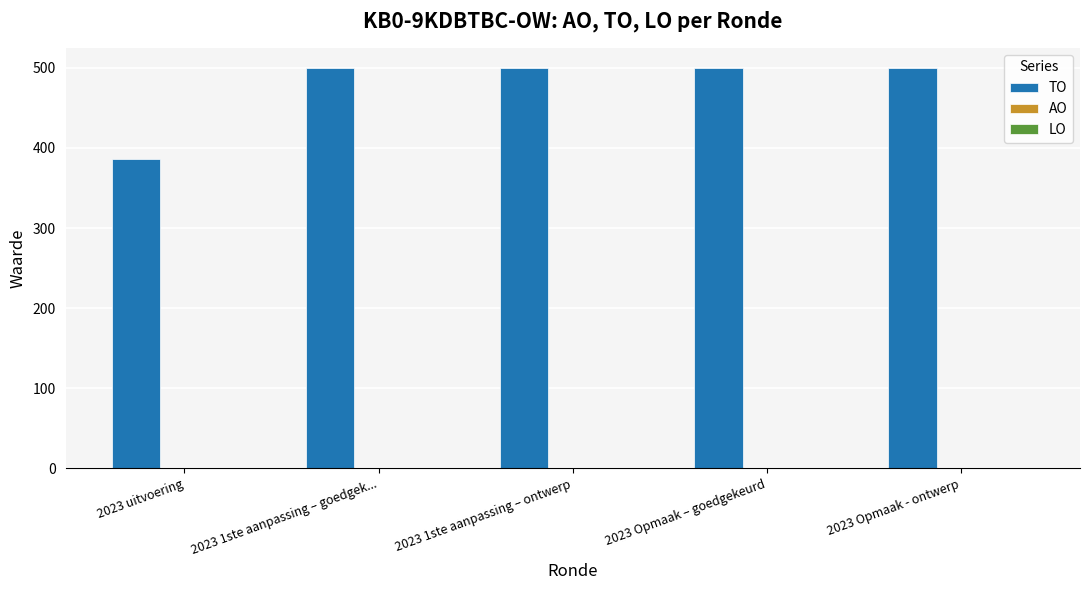

What is the ratio of the value at 2023 Opmaak - ontwerp to the value at 2023 uitvoering?

1.3